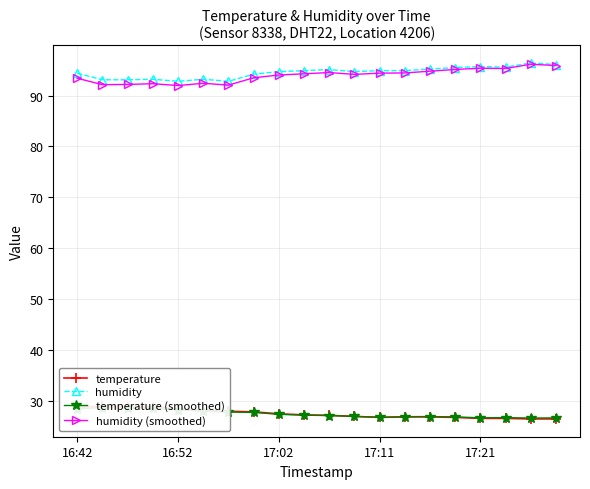

What is the average value of the humidity (smoothed) series?

93.9